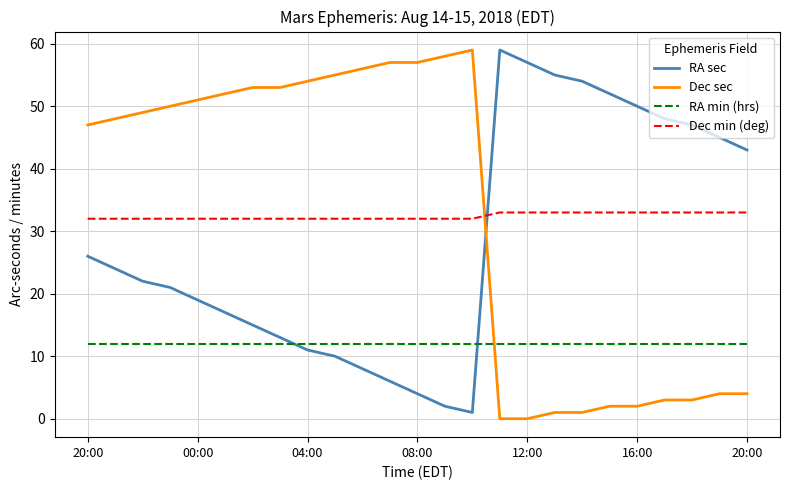

True or false: Dec min (deg) and RA min (hrs) cross at least once.

False